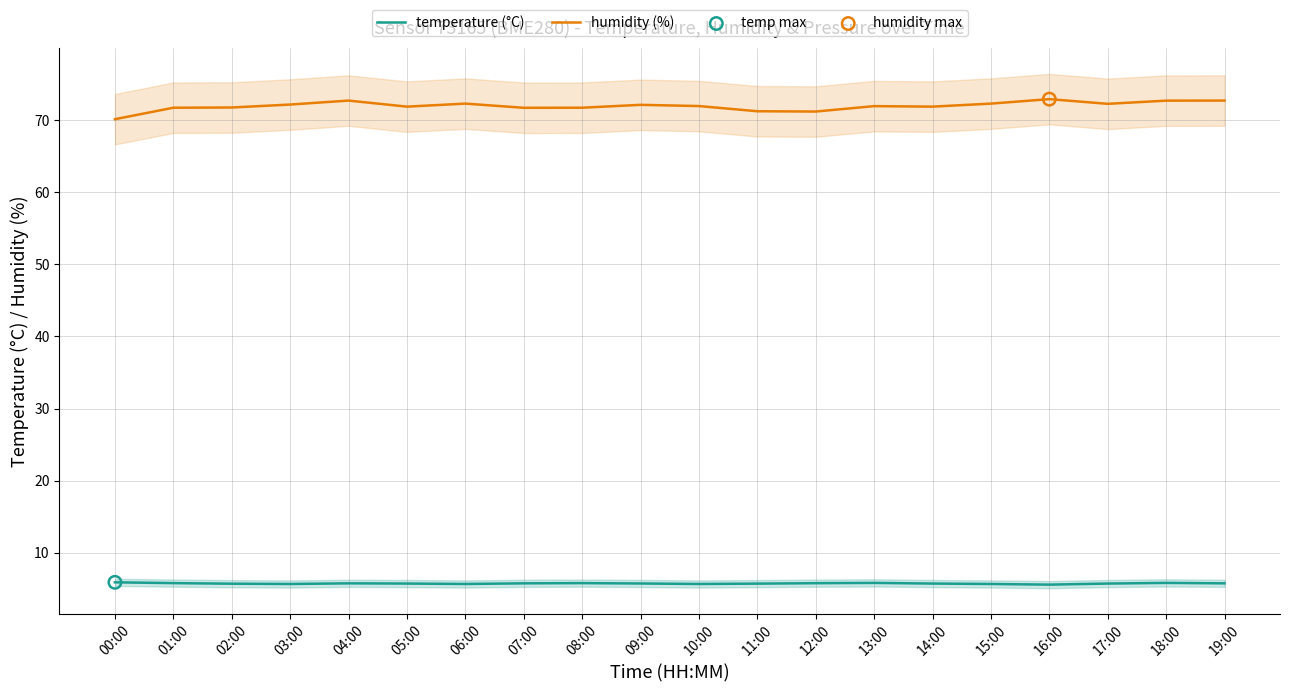

Which series has the widest spread of Y values?

humidity (%)